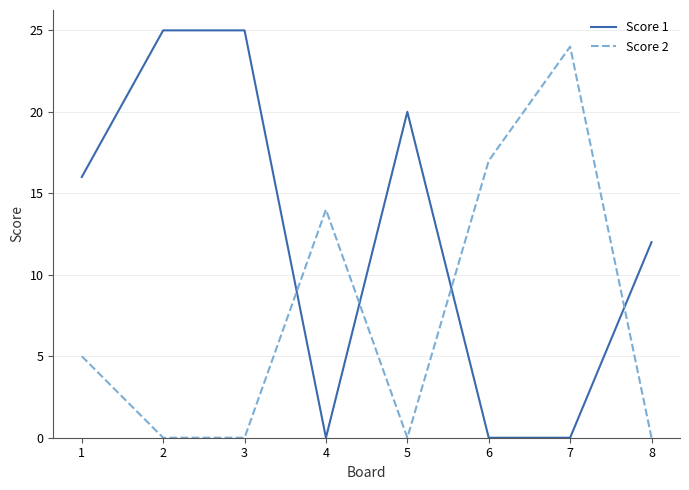

What is the sum of all Score 1 values?

98